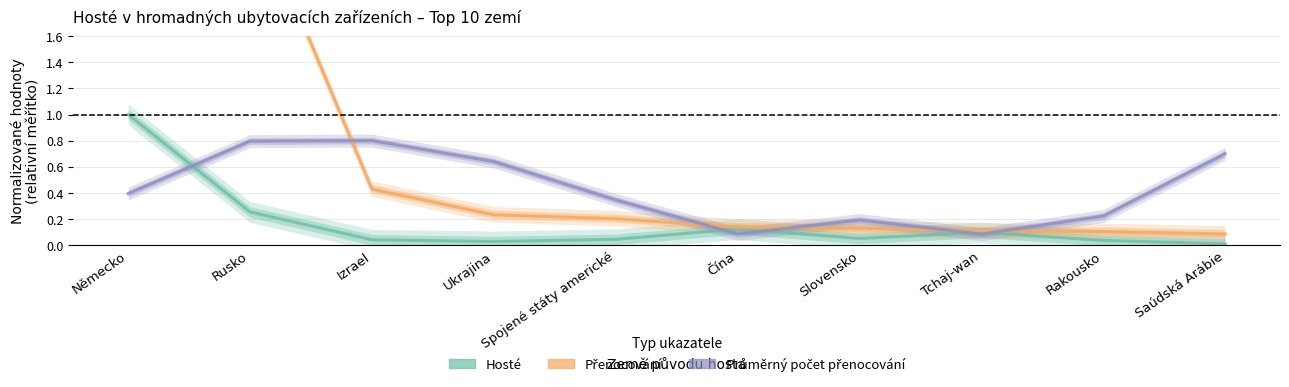

What is the total value across all series at Rusko?

3.7